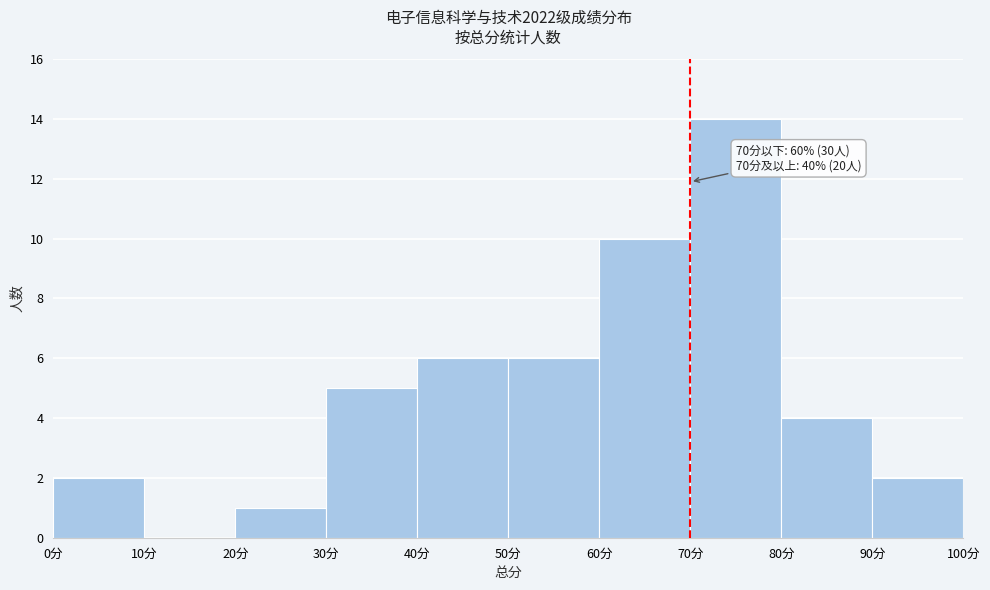

Over which range of the x-axis is the bar tallest?

70 to 80